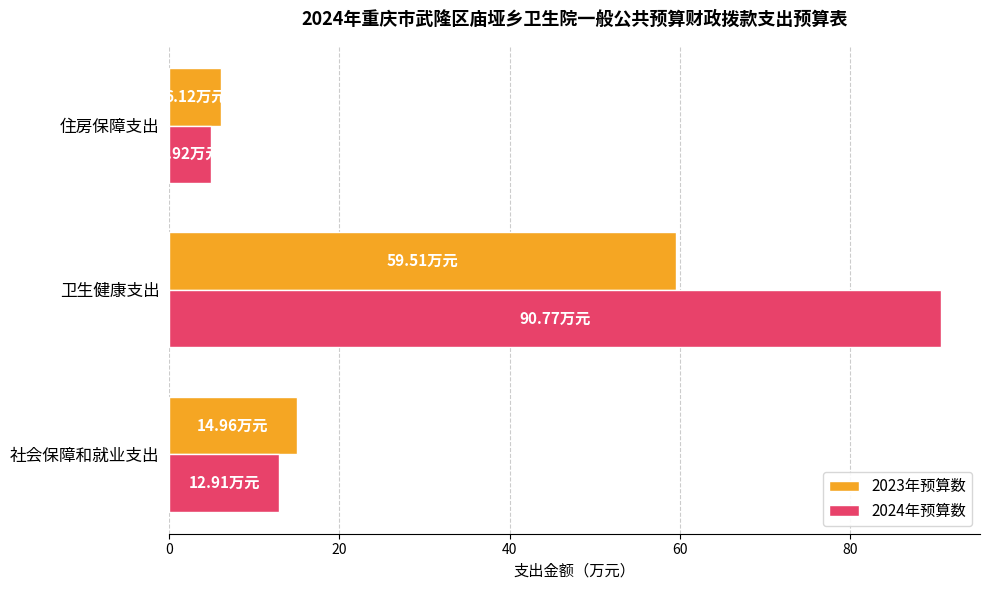

Which category has the lowest value in the 2024年预算数 series?

住房保障支出